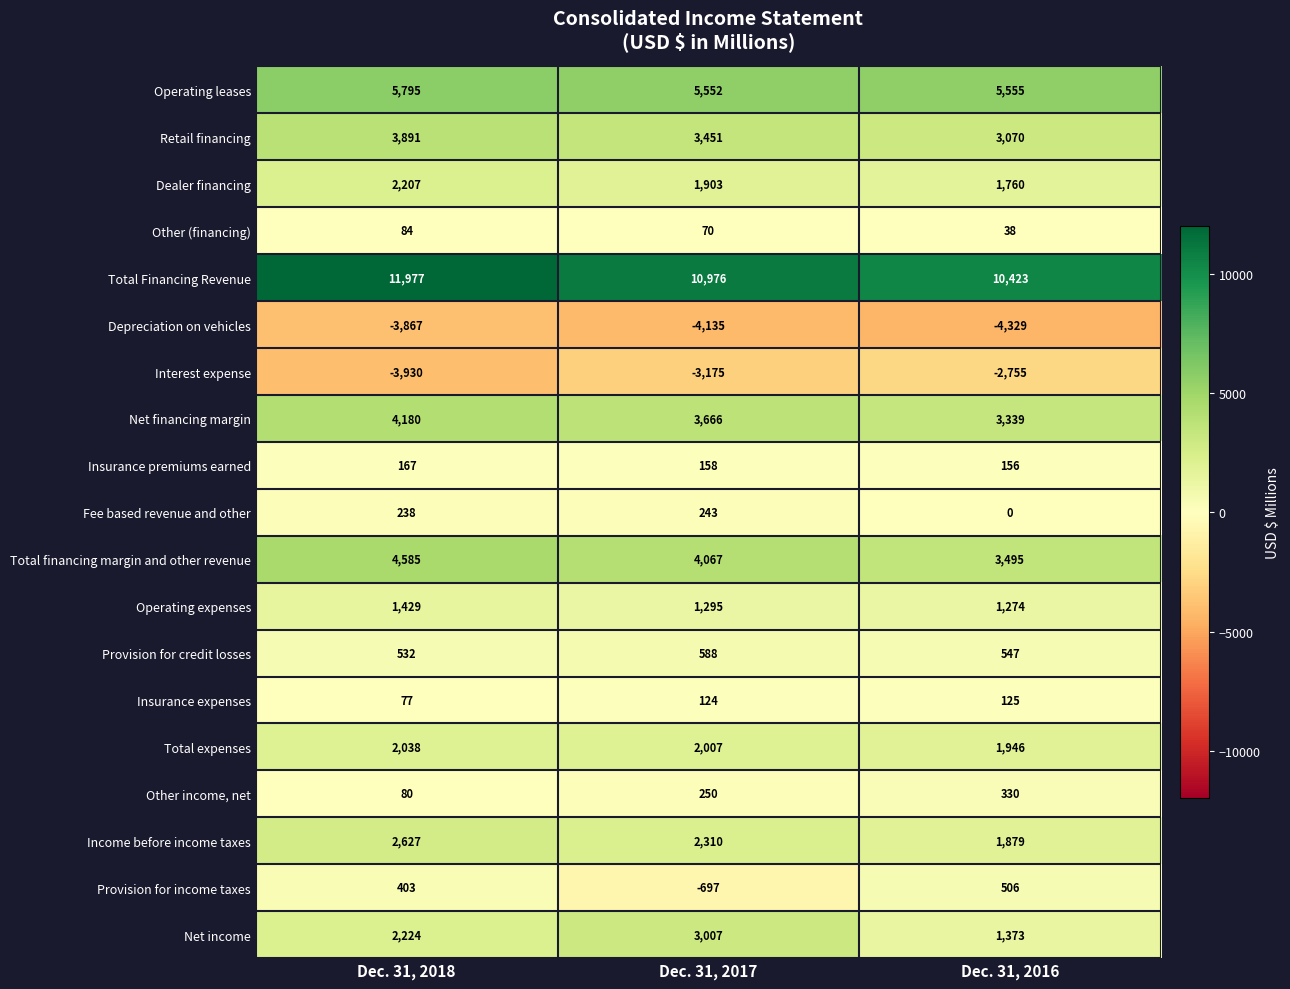

Is it true that Net financing margin equals 4180 at Dec. 31, 2018?

True